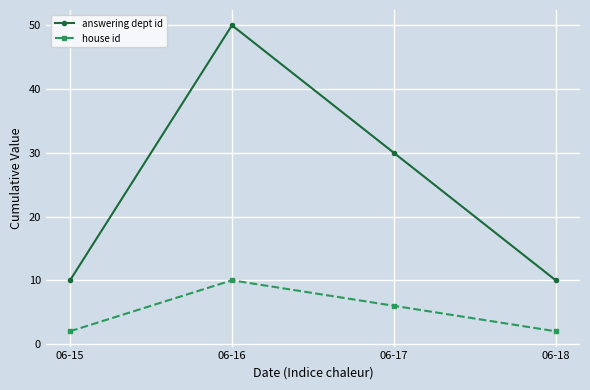

Read the answering dept id value at 06-17.

30